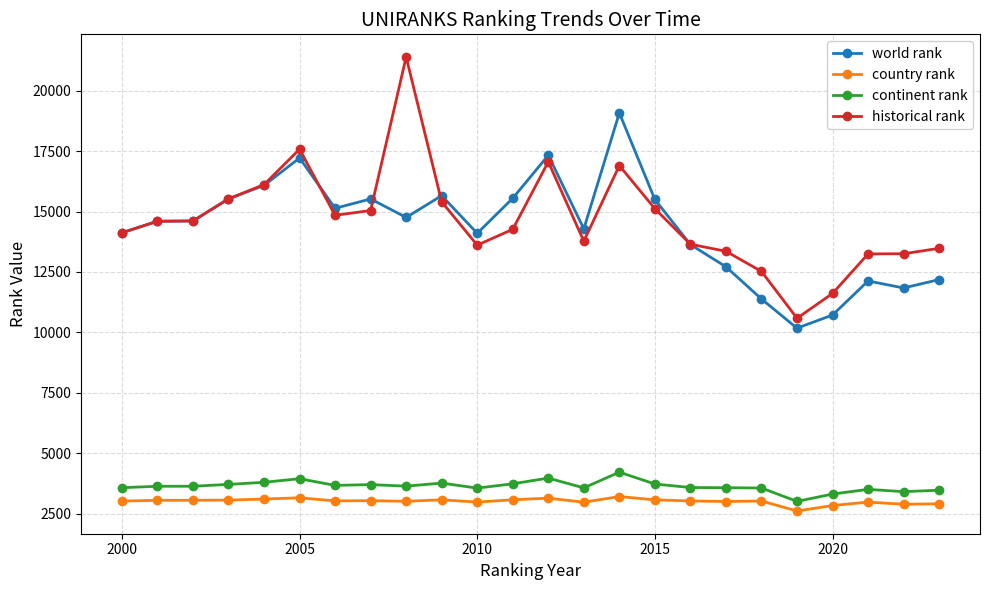

What are all the series names shown in the legend?

world rank, country rank, continent rank, historical rank